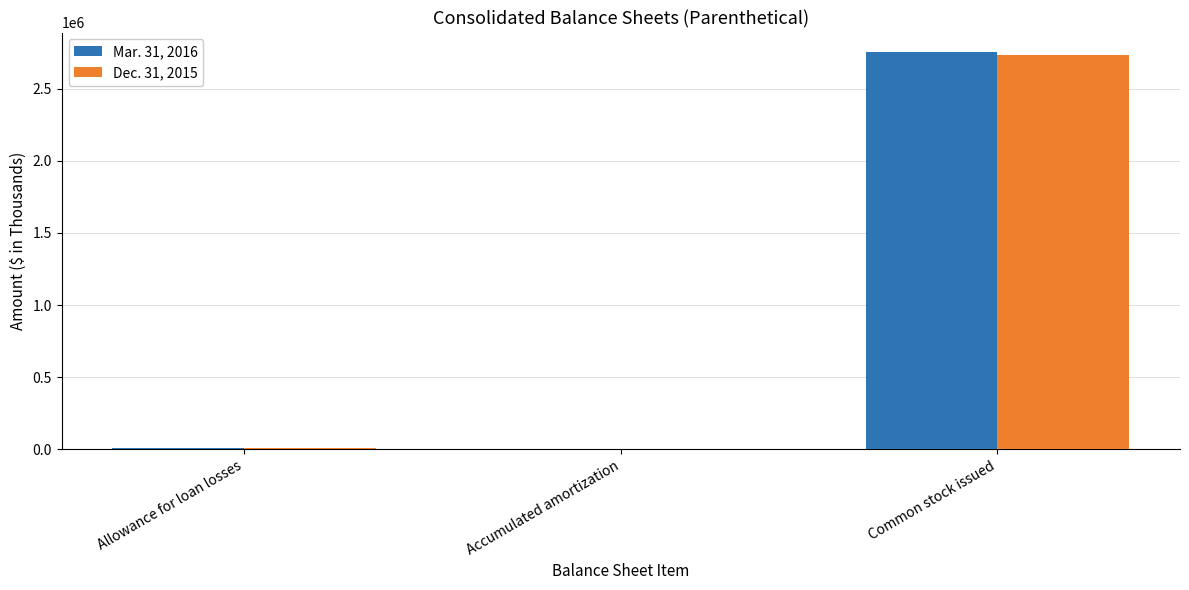

Does the chart contain stacked bars?

No